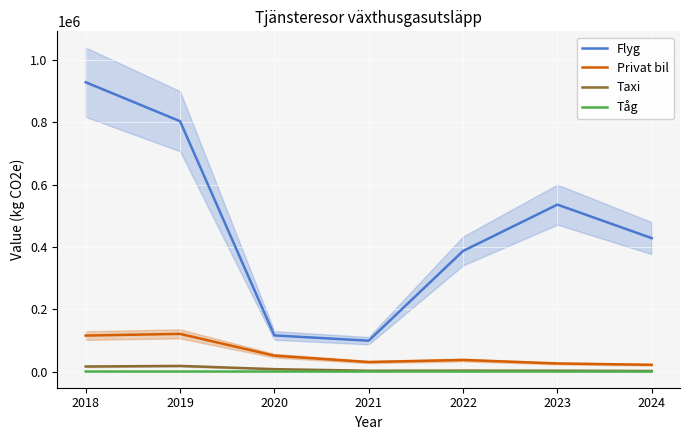

What is the average value of the Privat bil series?

57412.5